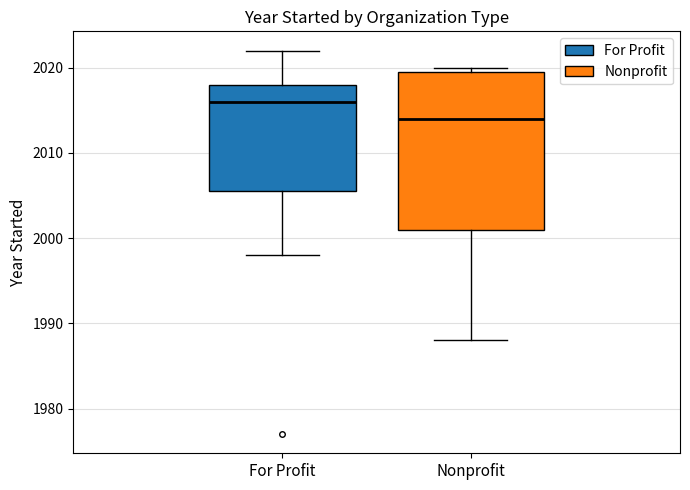

Where is the upper edge of the box for Nonprofit on the y-axis? The values are not printed on the chart, so give them approximately, as read against the axis.

2020